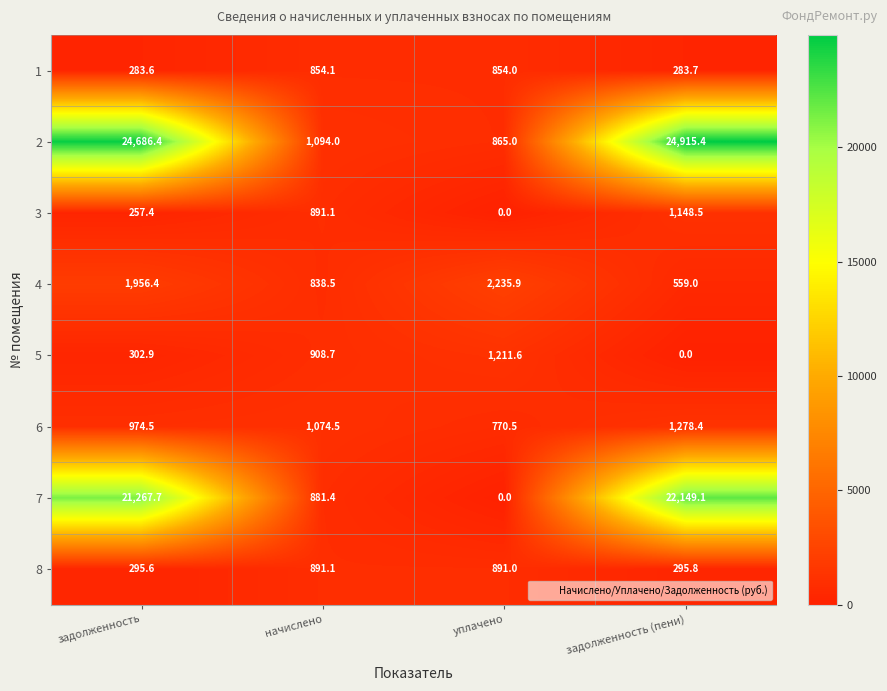

Which series has the largest range (max minus min)?

2